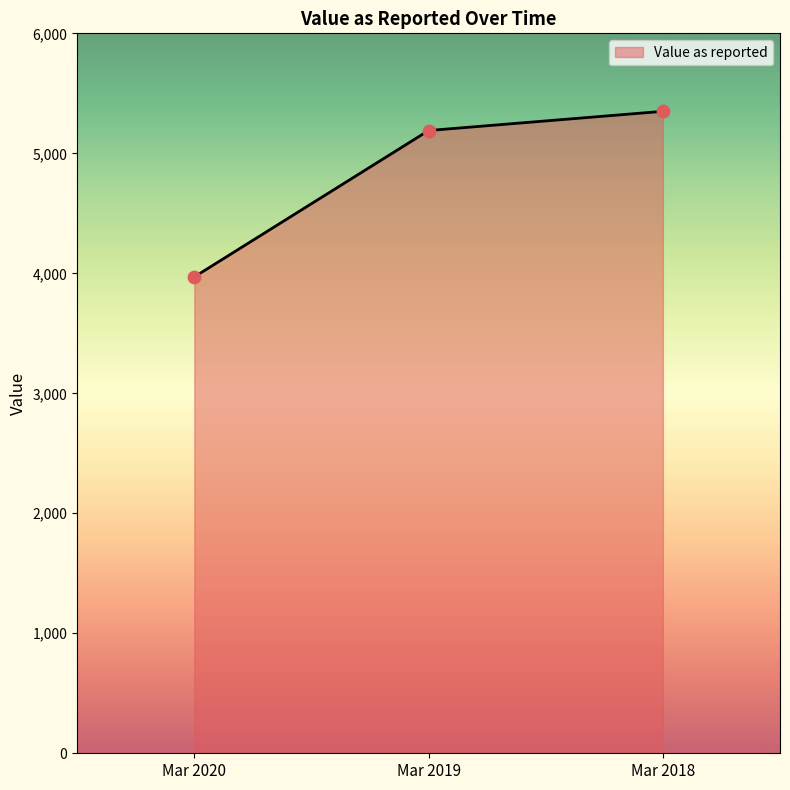

Between Mar 2018 and Mar 2020, which is larger?

Mar 2018